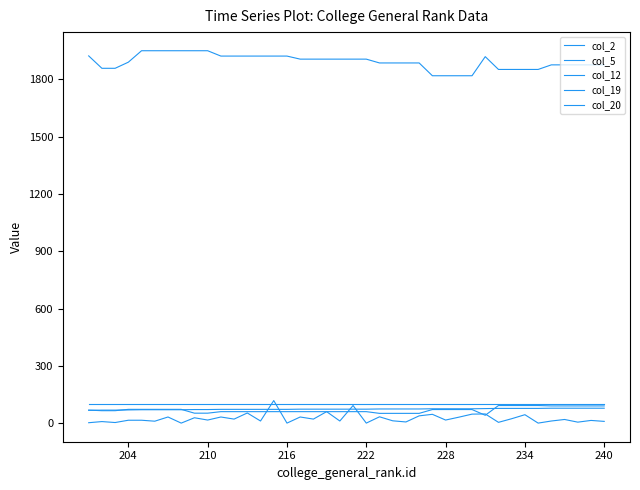

Does the chart display data point markers on the line(s)?

No